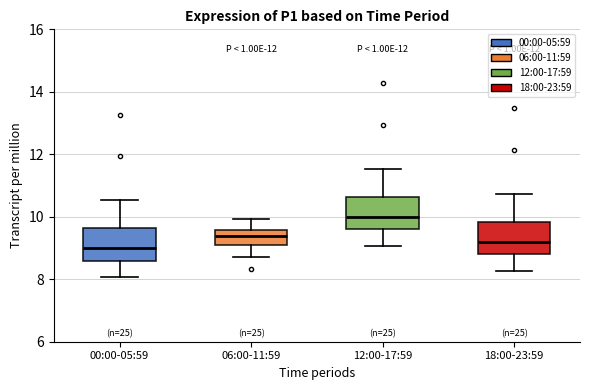

Reading left to right, read every box against the y-axis: the position of its median line, the range the box covers, and the ends of its whiskers. The values are not printed on the chart, so give them approximately, as read against the axis.

00:00-05:59: median 9.0, box 8.6 to 9.6, whiskers 8.0 to 10.6
06:00-11:59: median 9.4, box 9.2 to 9.6, whiskers 8.8 to 10.0
12:00-17:59: median 10.0, box 9.6 to 10.6, whiskers 9.0 to 11.6
18:00-23:59: median 9.2, box 8.8 to 9.8, whiskers 8.2 to 10.8